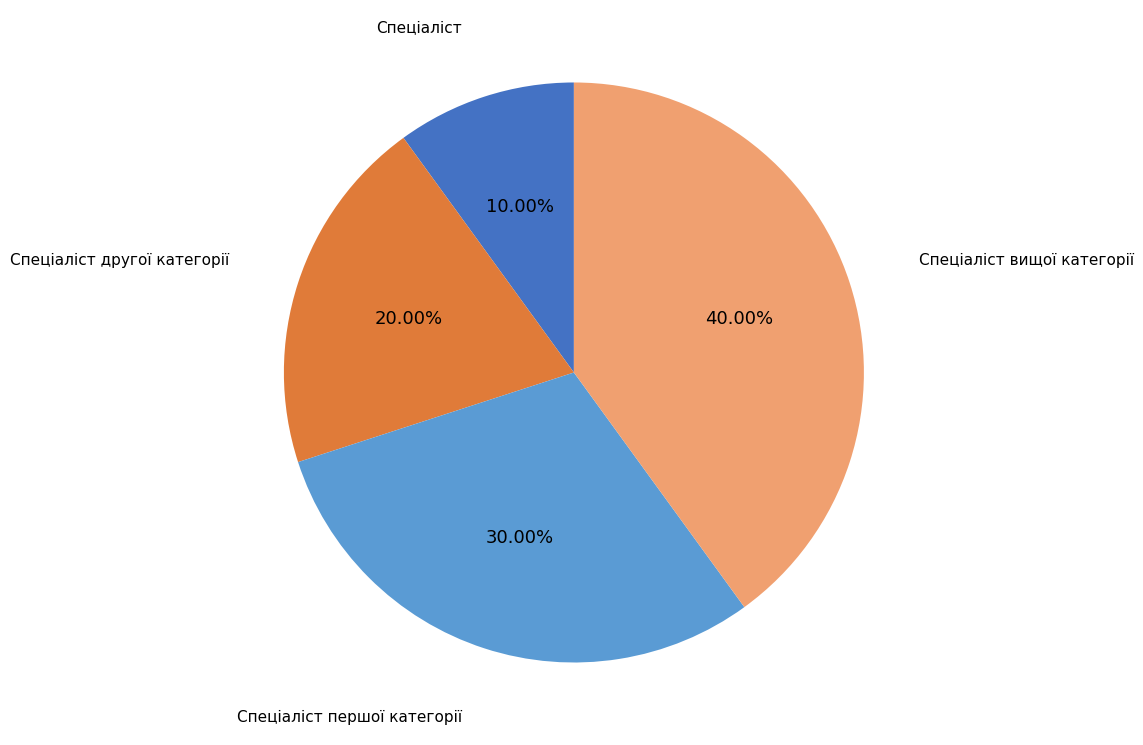

Does any single category account for the majority?

No